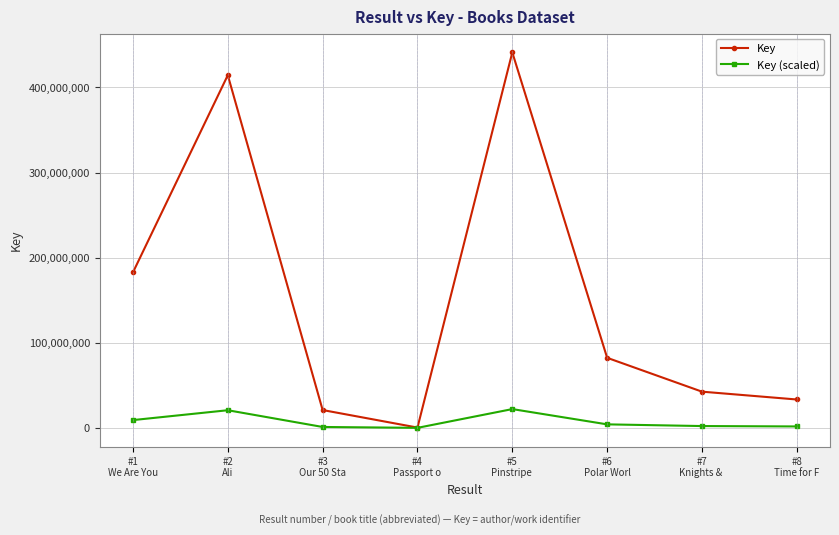

Which series has the widest spread of values?

Key